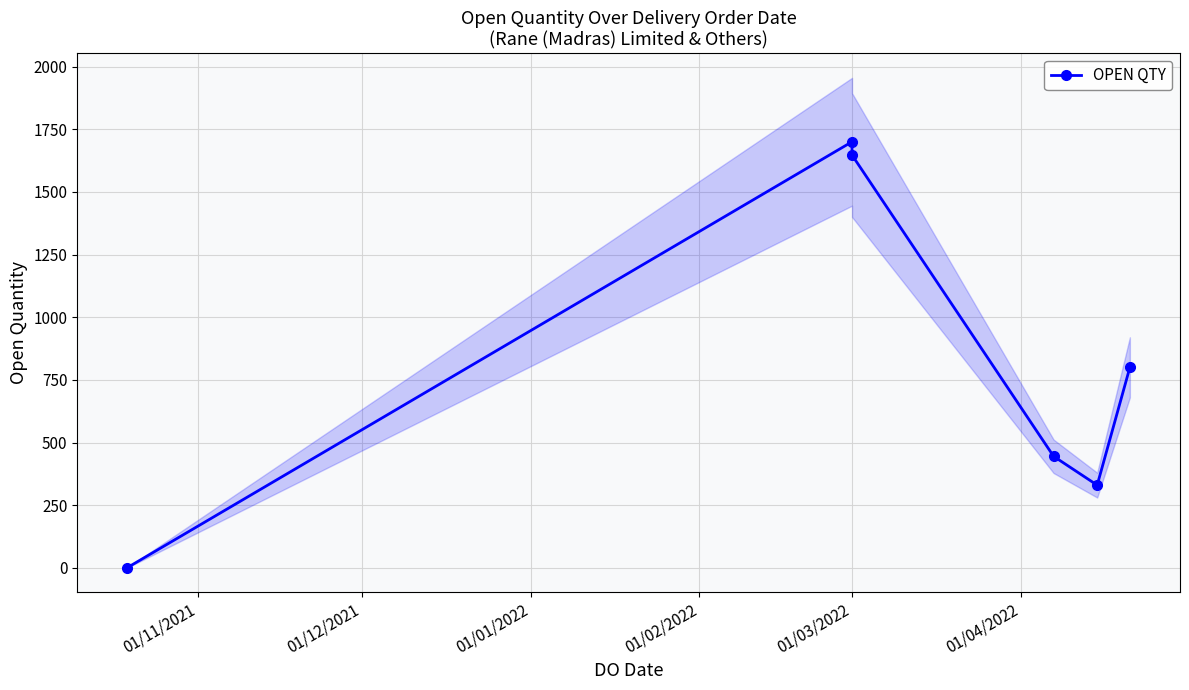

What is the greatest value displayed?

1700